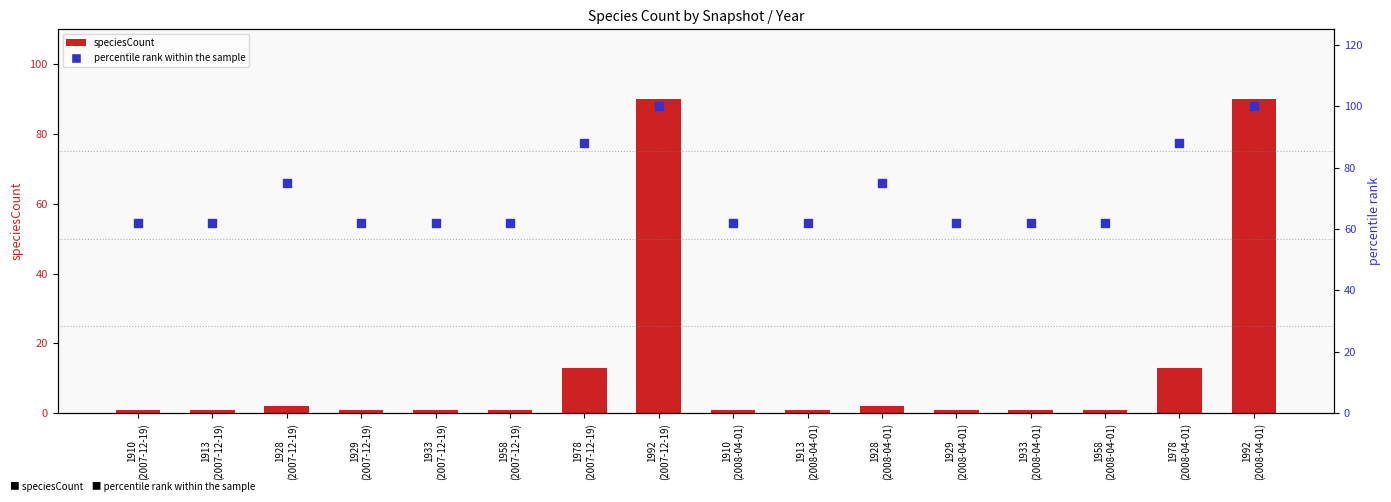

Is the value of percentile rank within the sample at 1958
(2008-04-01) greater than the value of speciesCount at 1910
(2007-12-19)?

Yes